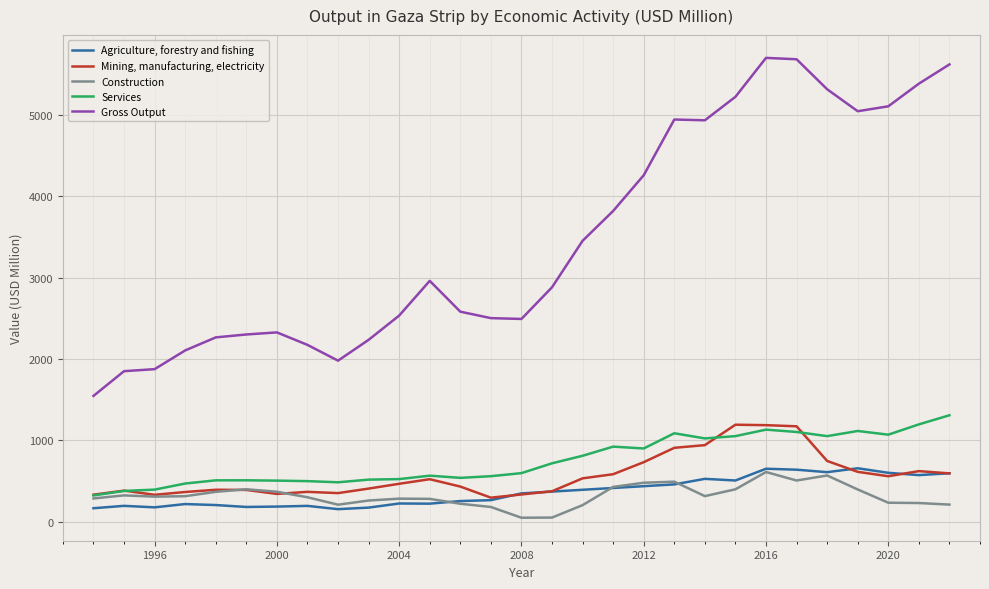

Which series has the largest total across all categories?

Gross Output